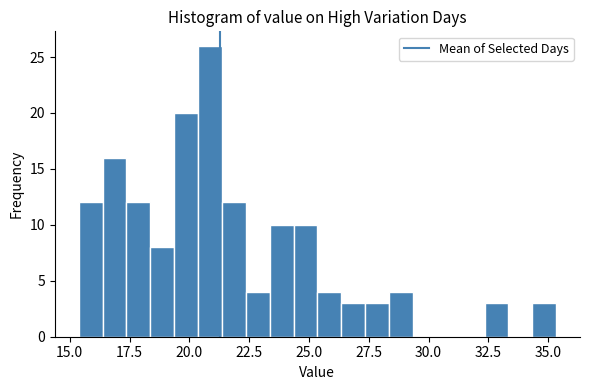

Read against the x-axis, roughly where is the centre of the tallest bar?

21.0